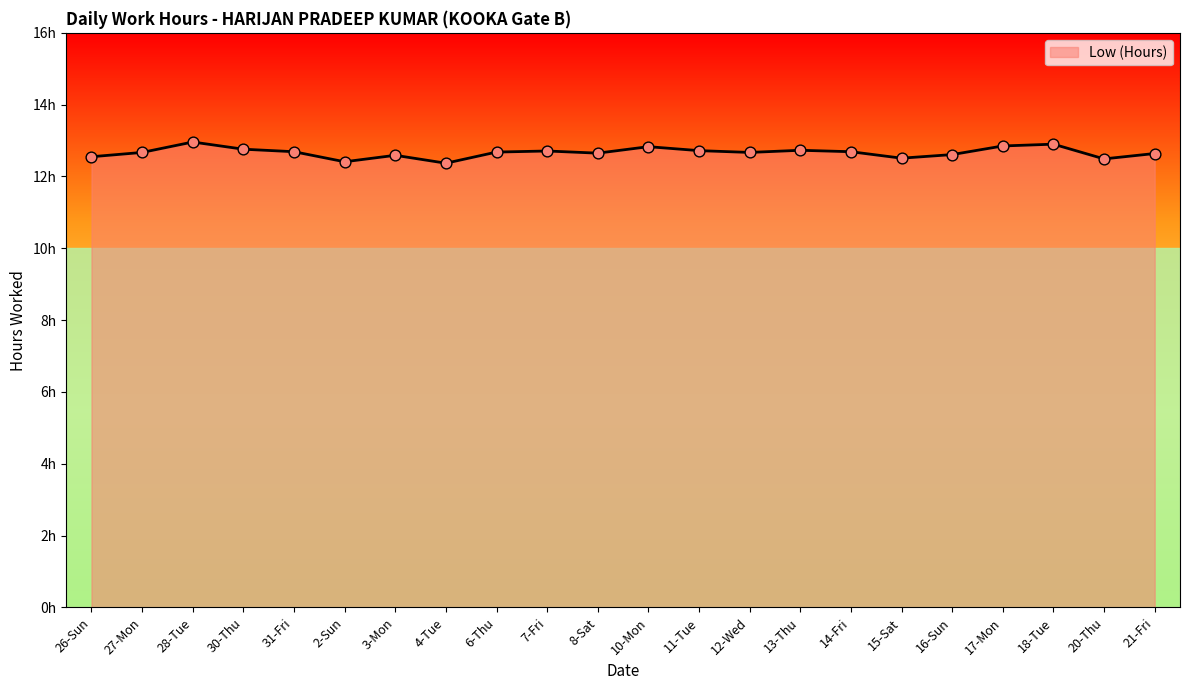

Between 21-Fri and 13-Thu, which is larger?

13-Thu